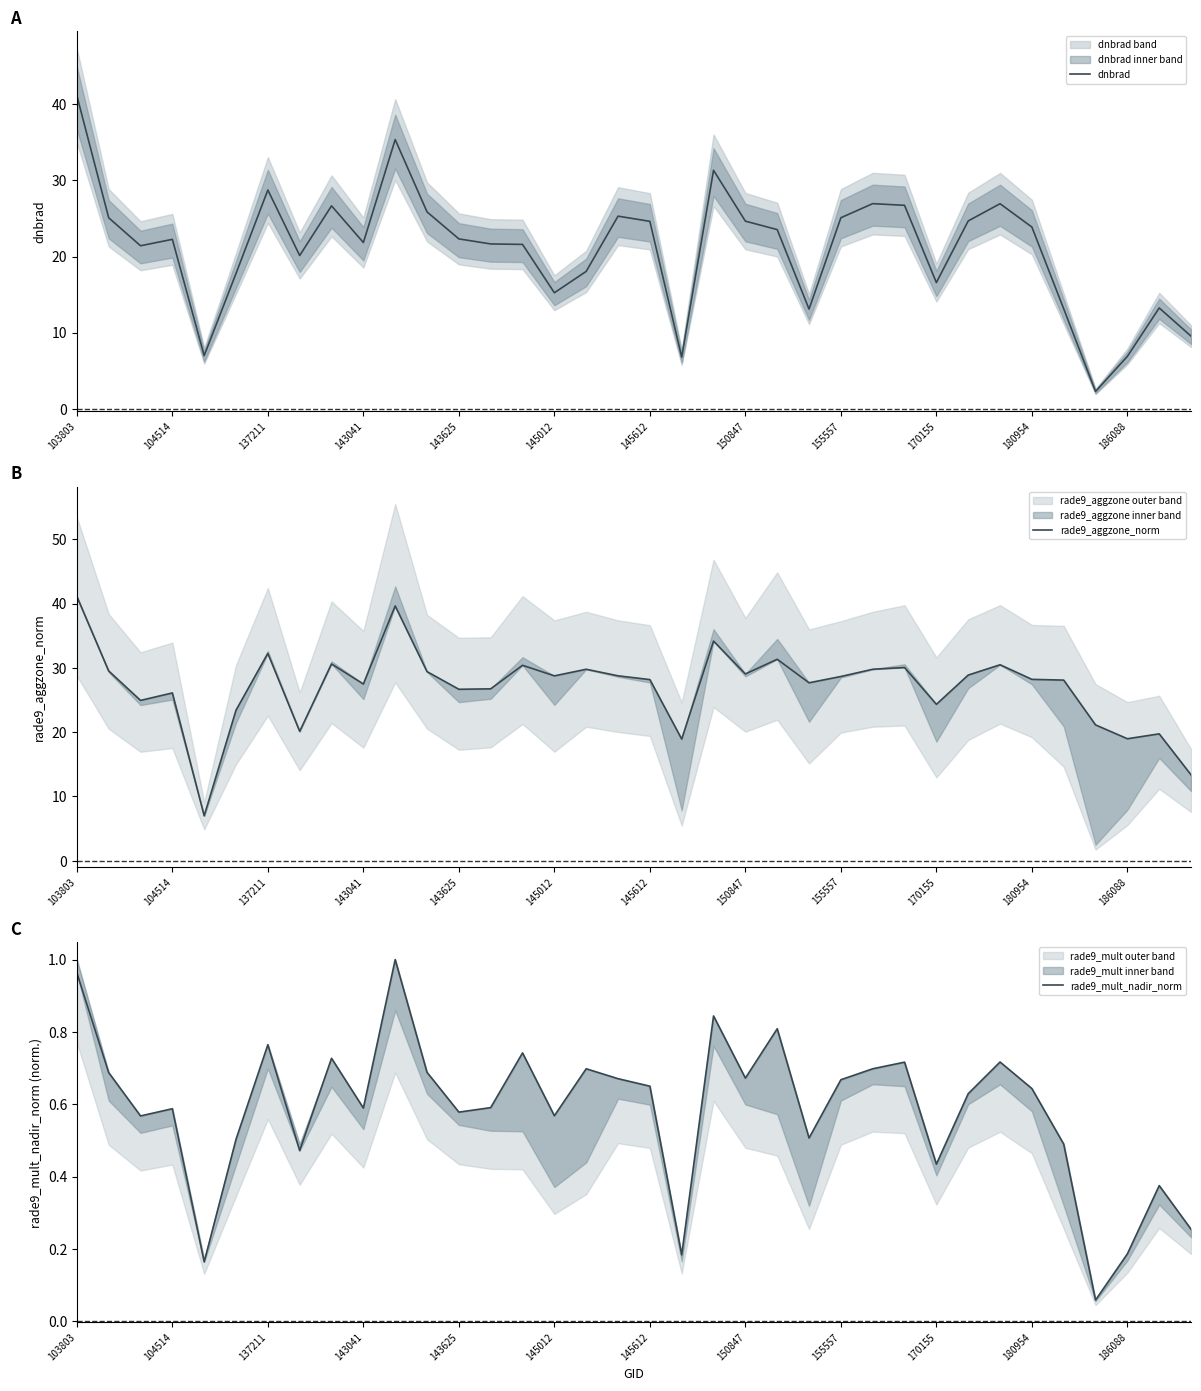

How many interior local peaks does the dnbrad series have?

9